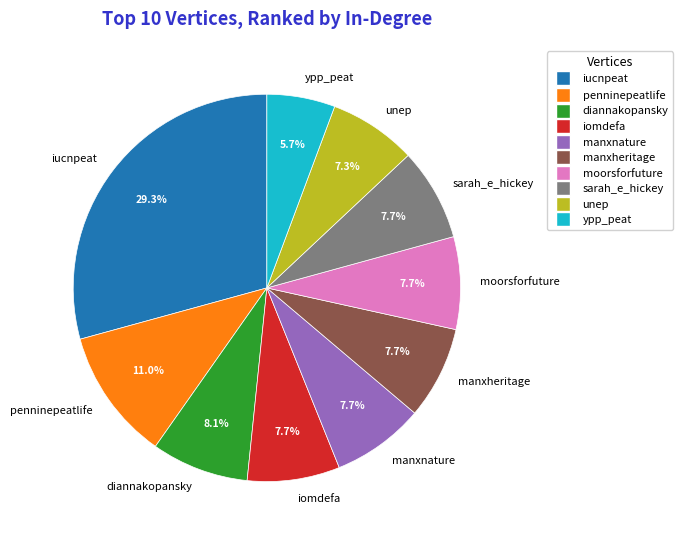

To the nearest percent, what is the difference between the largest and smallest slice percentages?

24%